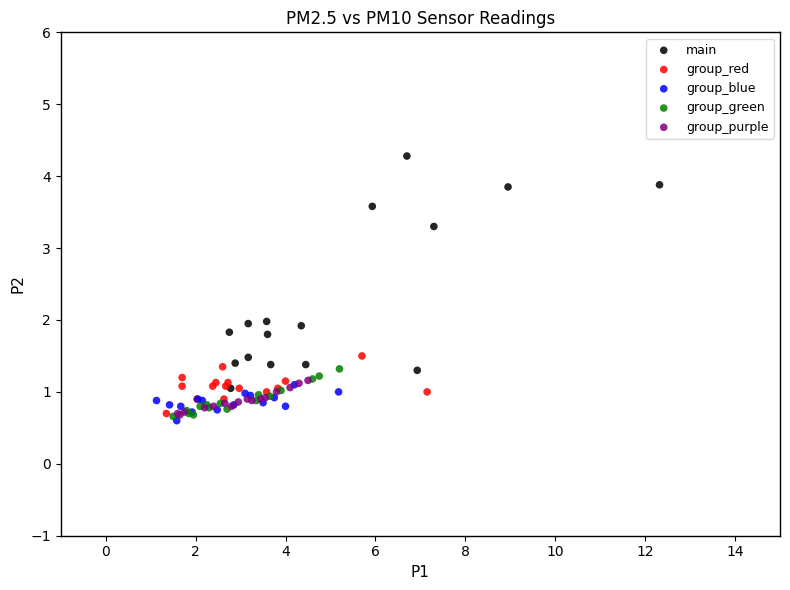

Which series has the widest spread of Y values?

main